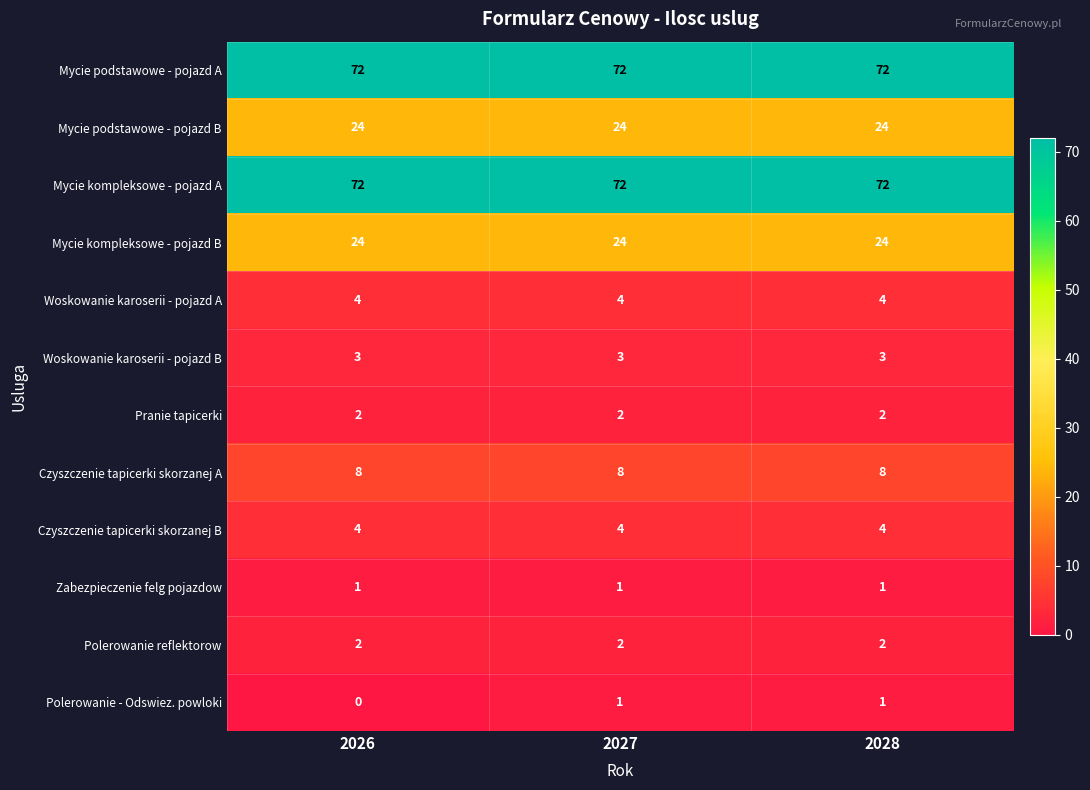

What is the average value of the Mycie podstawowe - pojazd B series?

24